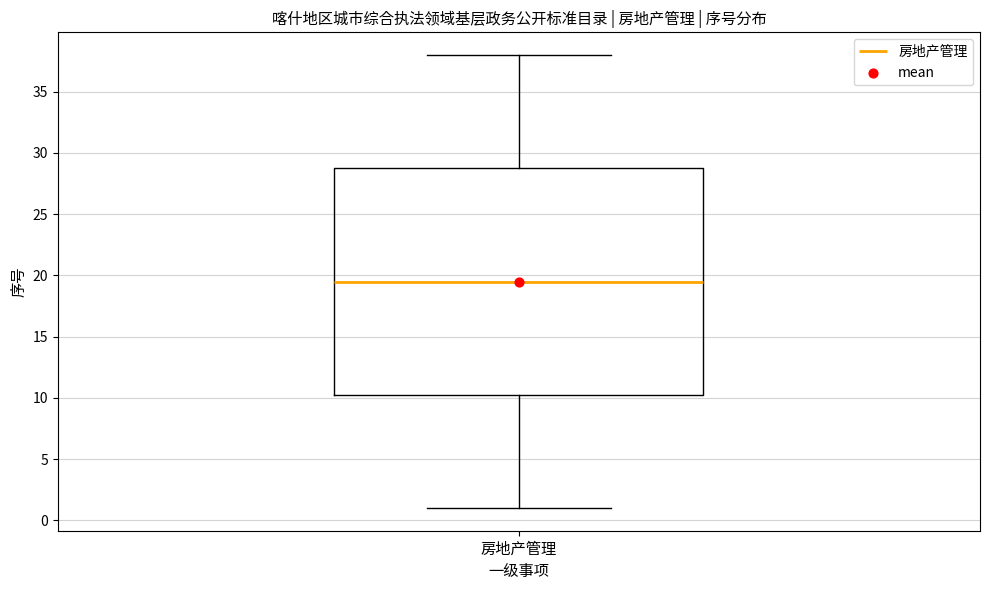

Where does the median line of the box for 房地产管理 sit on the y-axis? The values are not printed on the chart, so give them approximately, as read against the axis.

19.5